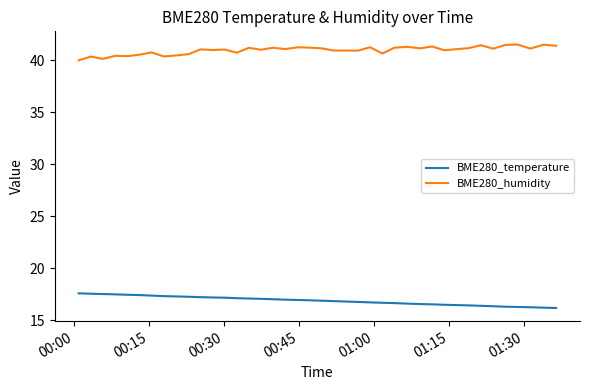

What is the difference between the maximum and minimum values in the BME280_humidity series?

1.5